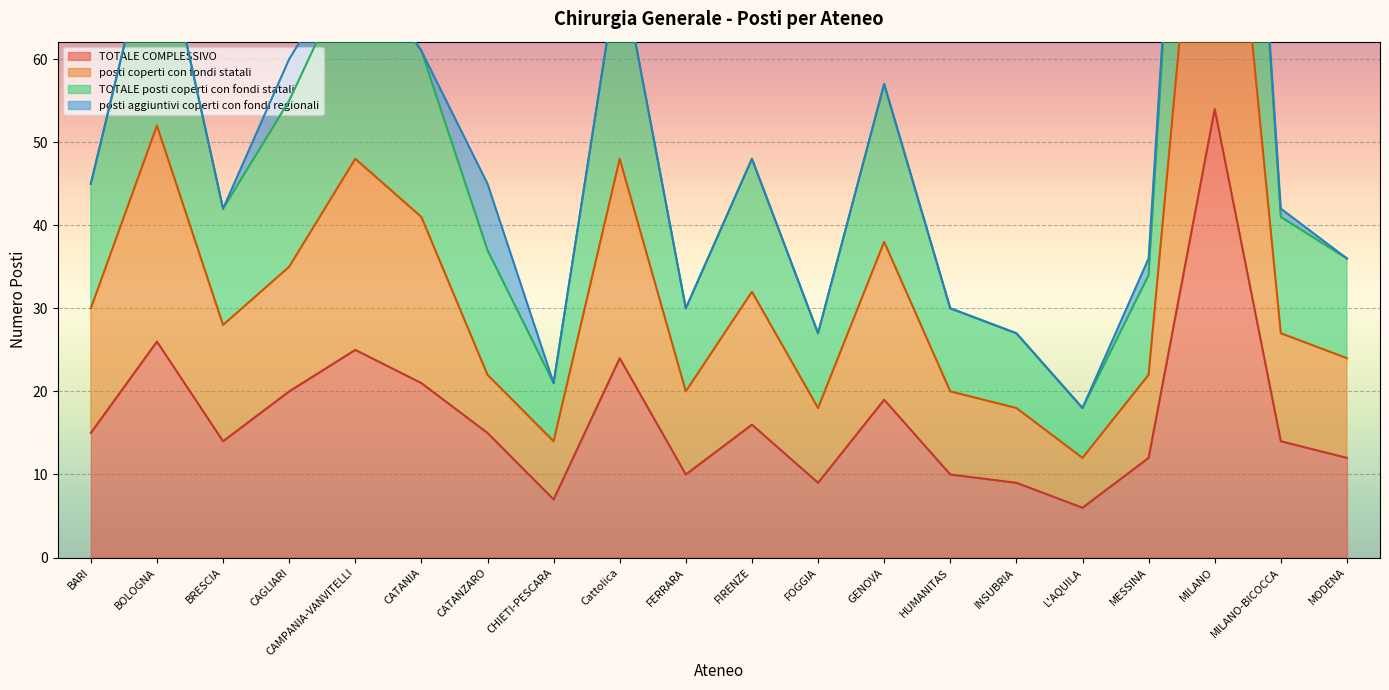

What is the approximate value of TOTALE COMPLESSIVO at BRESCIA?

14